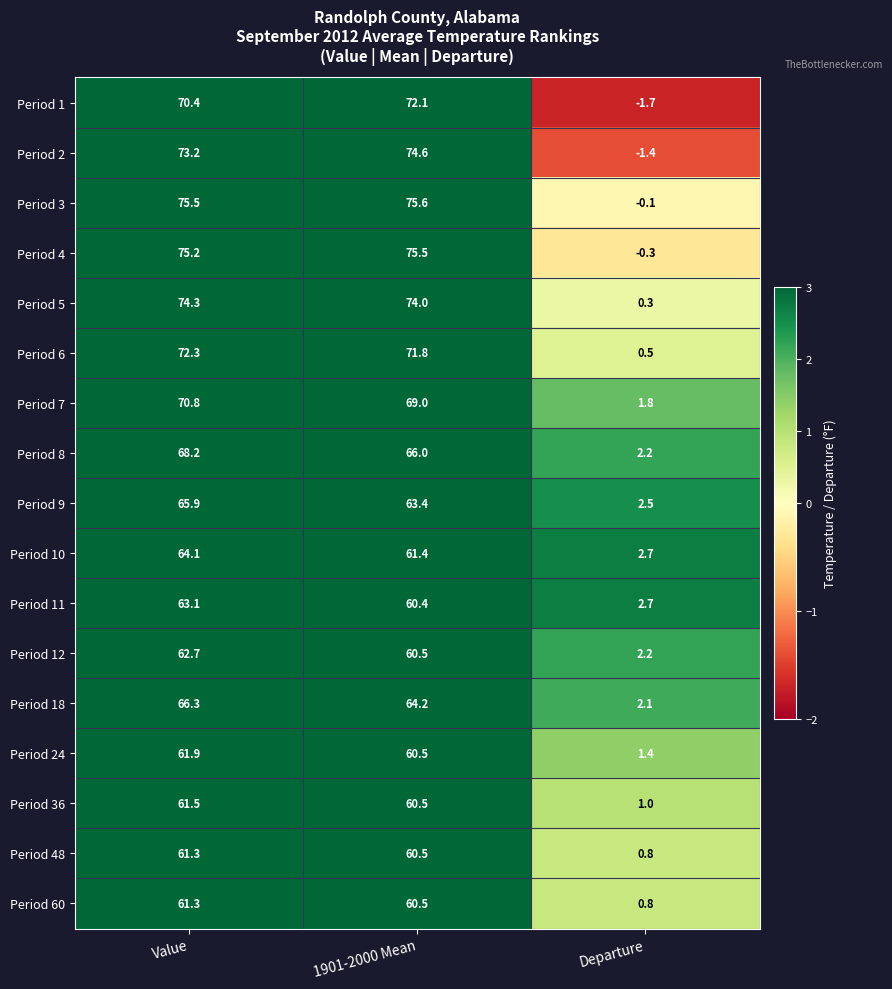

The value of Period 9 at Departure is 2.5. True or false?

True